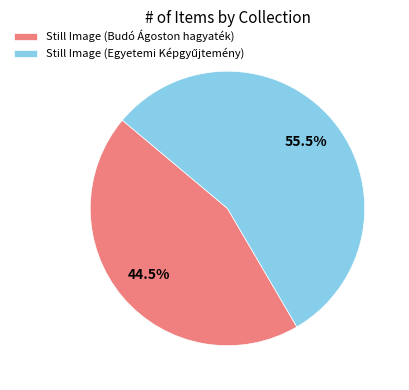

To the nearest percent, what is the average slice percentage?

50%